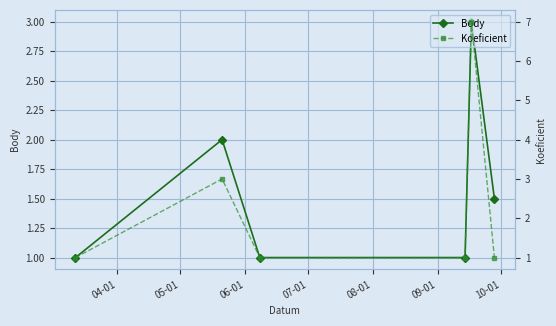

In Body, how many points are higher than both neighbors (excluding endpoints)?

2